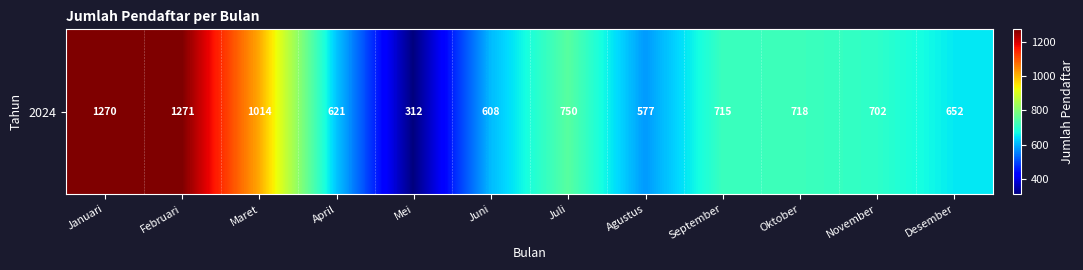

What is the minimum value shown in the chart?

312